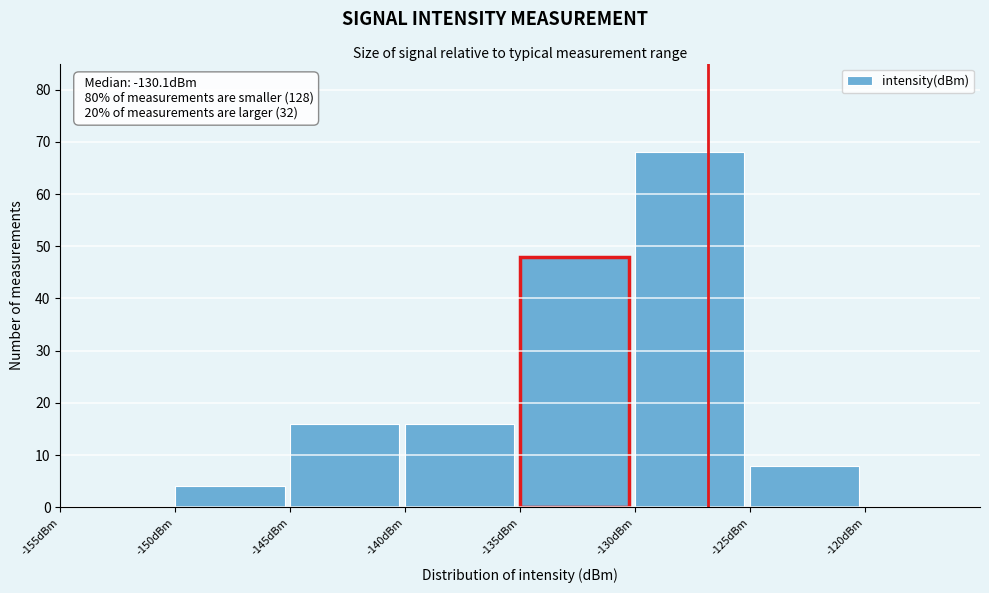

Which range on the x-axis has the tallest bar?

-130 to -125